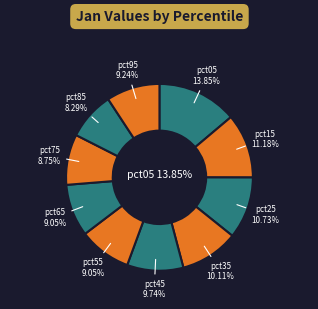

To the nearest percent, what is the difference between the largest and smallest slice percentages?

6%